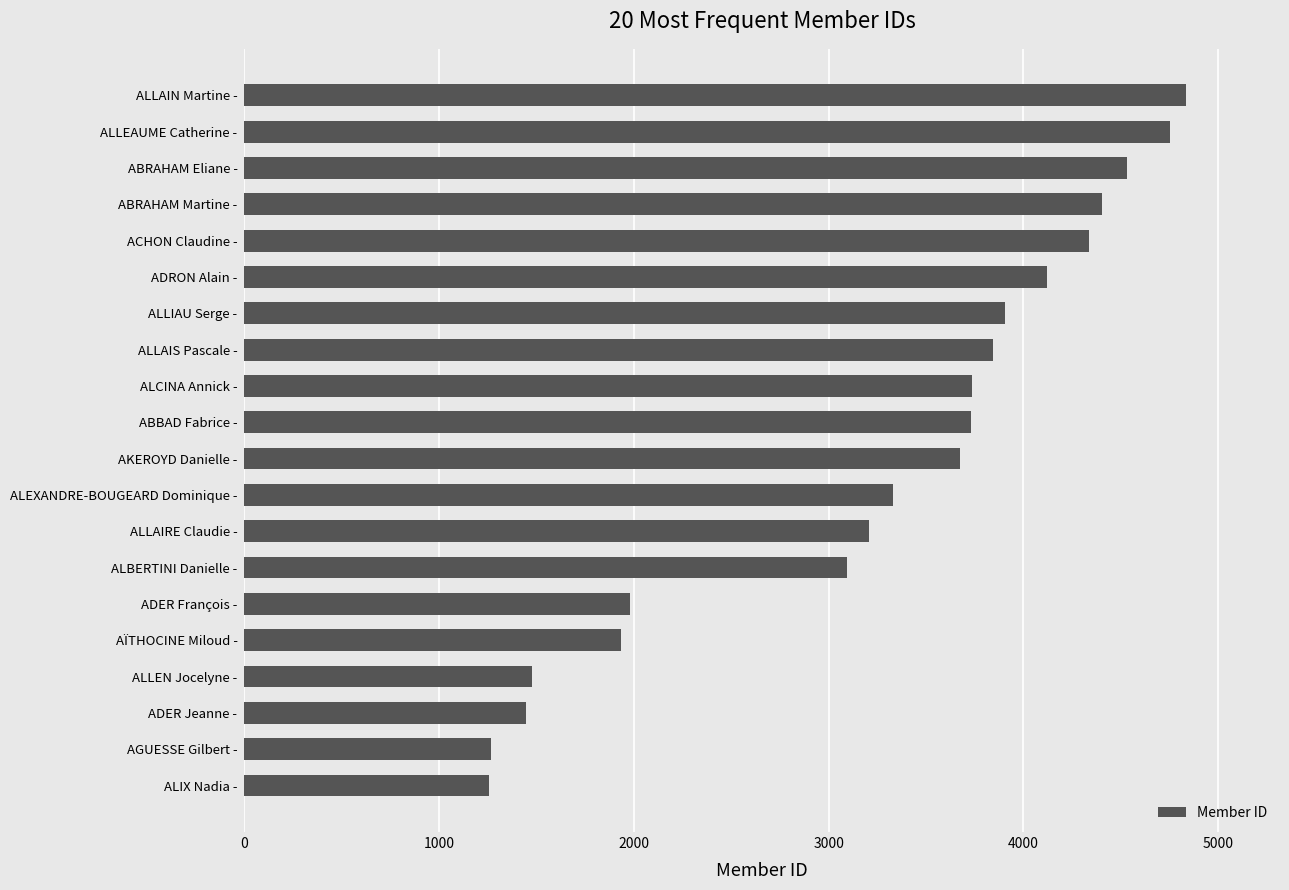

What is the maximum value shown in the chart?

4834